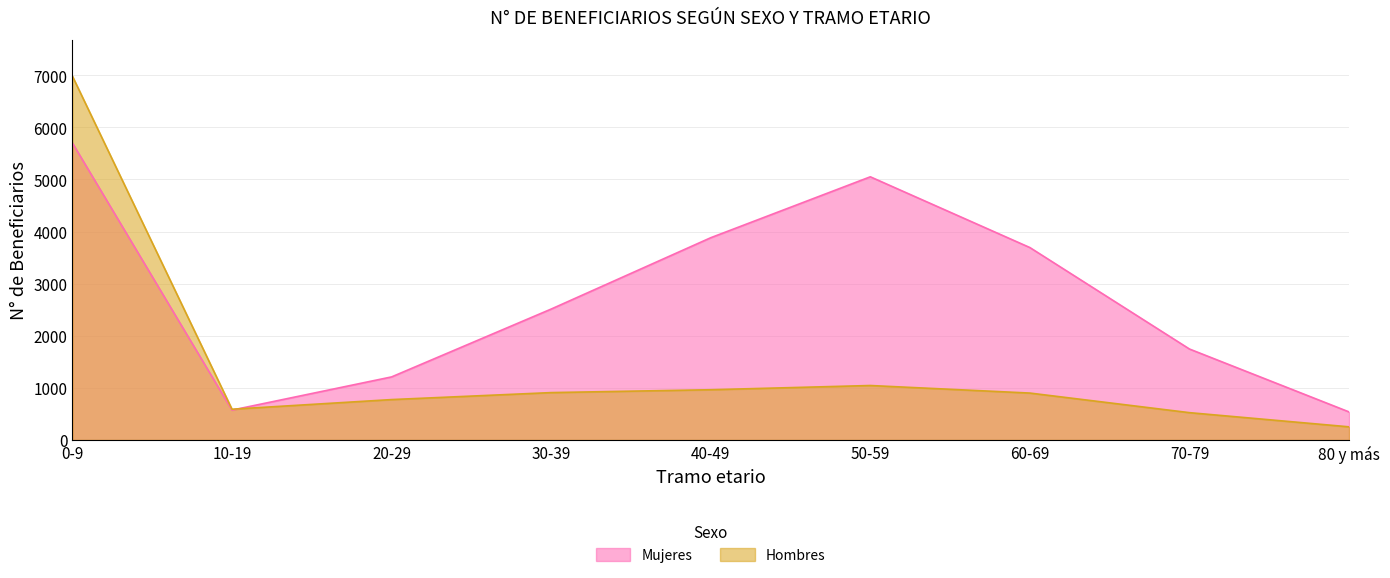

Reading left to right, transcribe all the data shown in this chart.

Mujeres: 0-9=5699	10-19=573	20-29=1210	30-39=2512	40-49=3881	50-59=5050	60-69=3692	70-79=1745	80 y más=538
Hombres: 0-9=6981	10-19=590	20-29=775	30-39=909	40-49=964	50-59=1045	60-69=900	70-79=524	80 y más=252